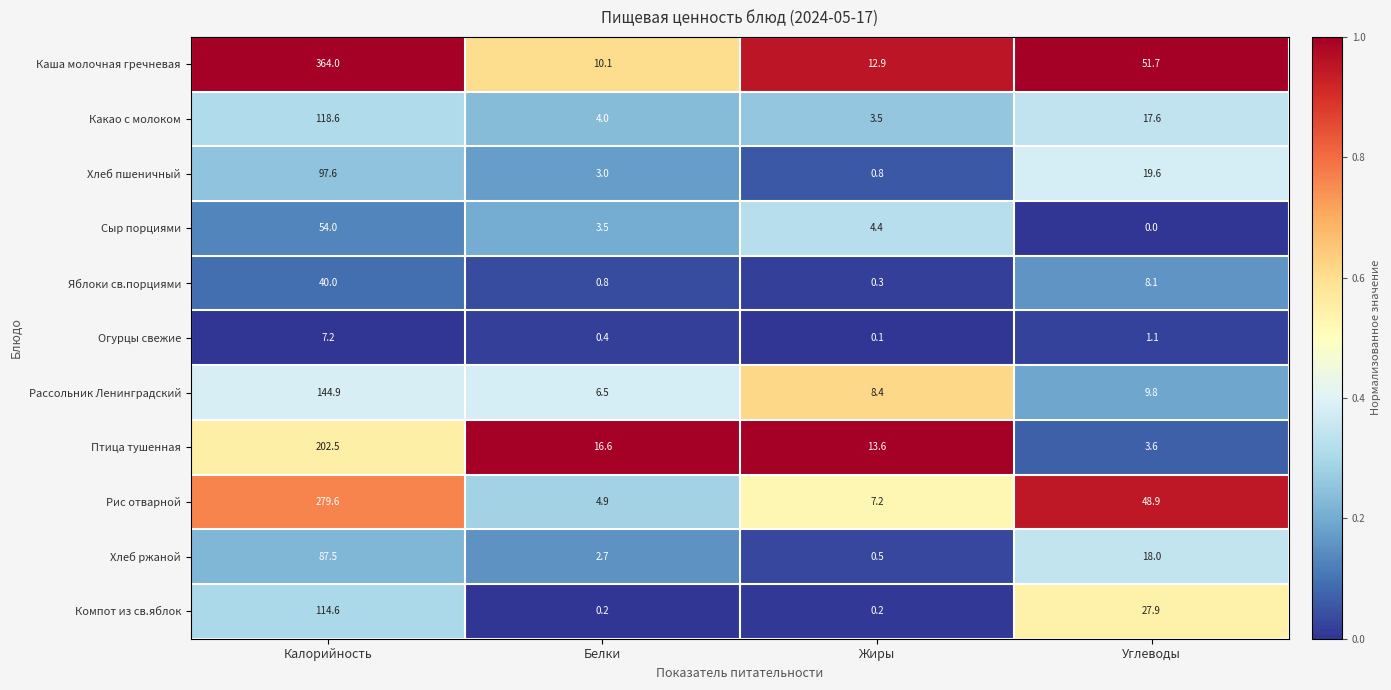

Where does the Хлеб ржаной series first go above 18?

Калорийность